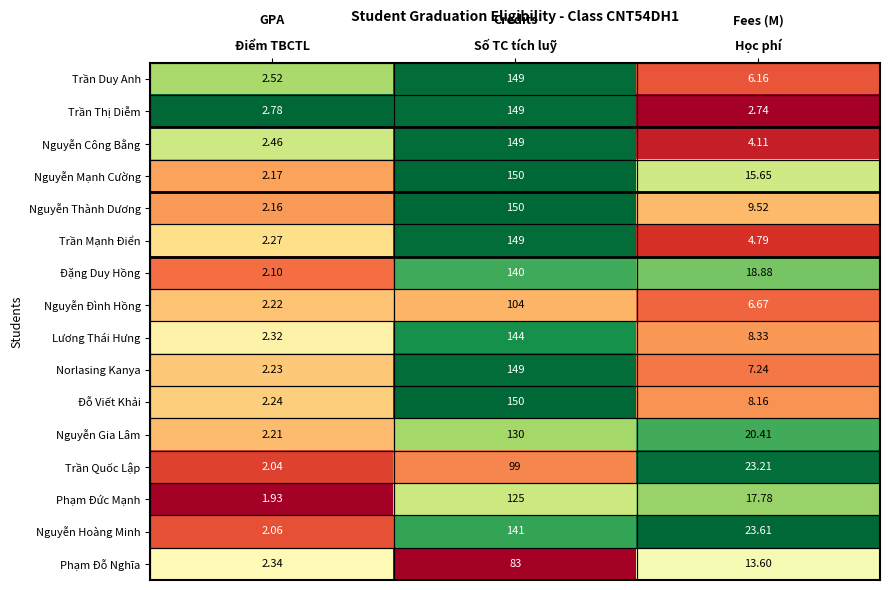

Where does the Nguyễn Gia Lâm series first go above 20?

Số TC tích luỹ